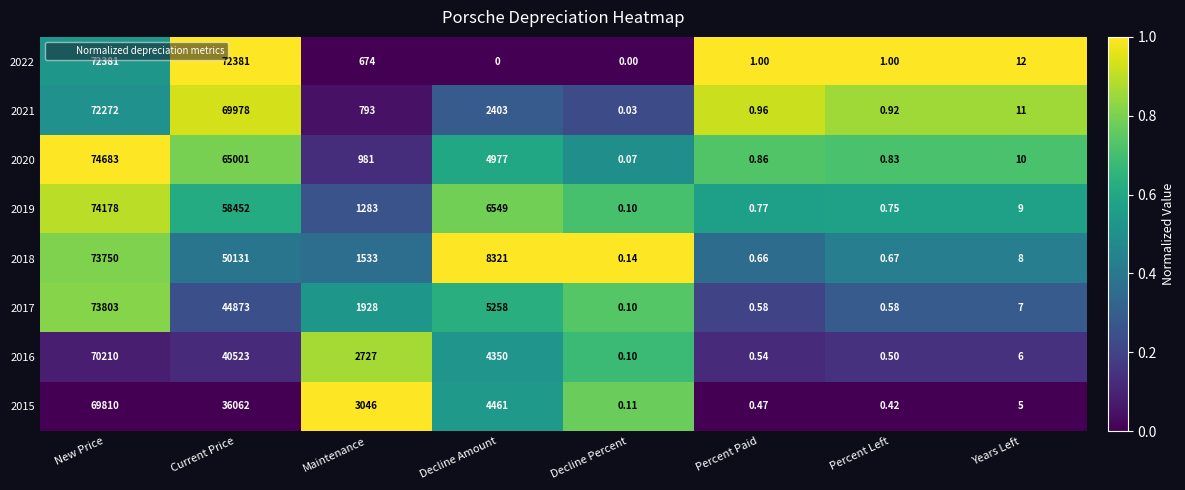

Which label corresponds to the largest value in the chart?

New Price